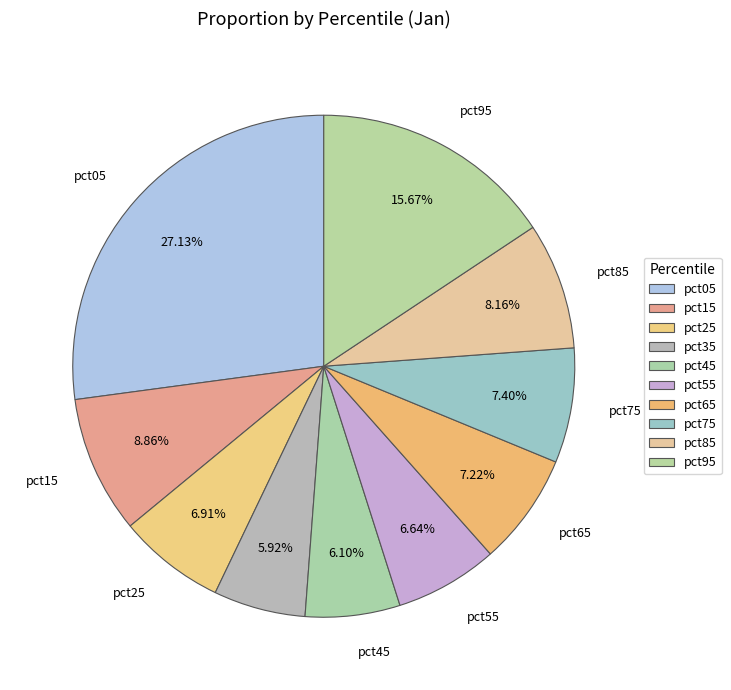

What is the smallest slice in the pie chart?

pct35